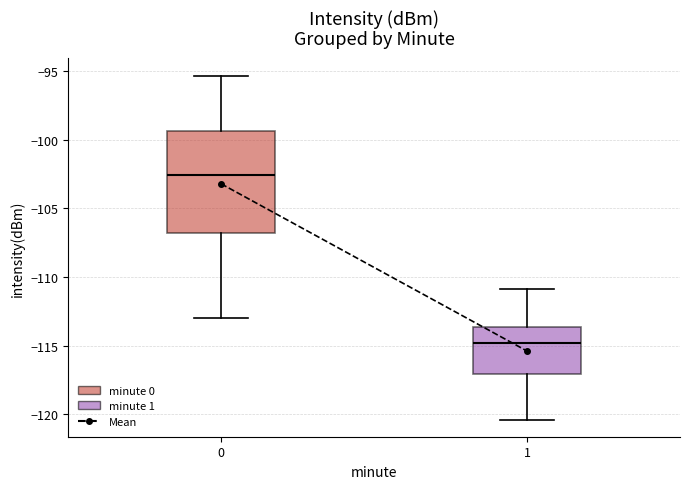

Comparing the boxes themselves (not the whiskers), which one is the tallest?

0